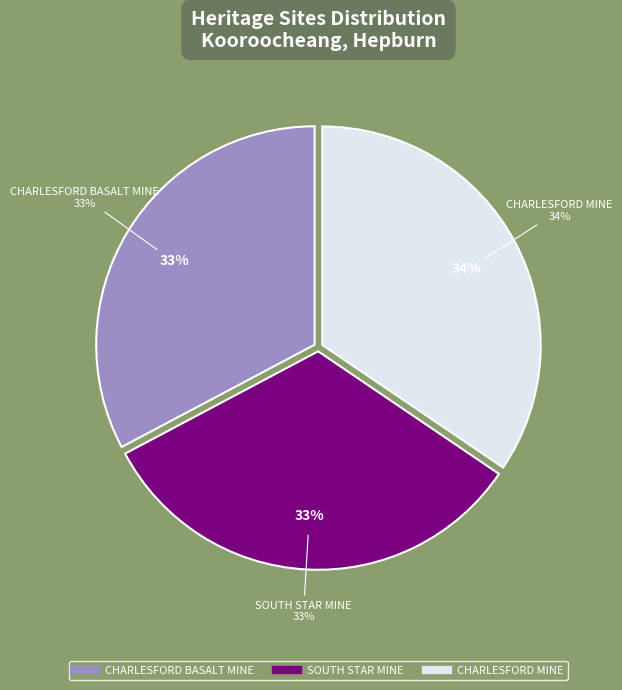

To the nearest percent, what portion does CHARLESFORD BASALT MINE represent?

33%